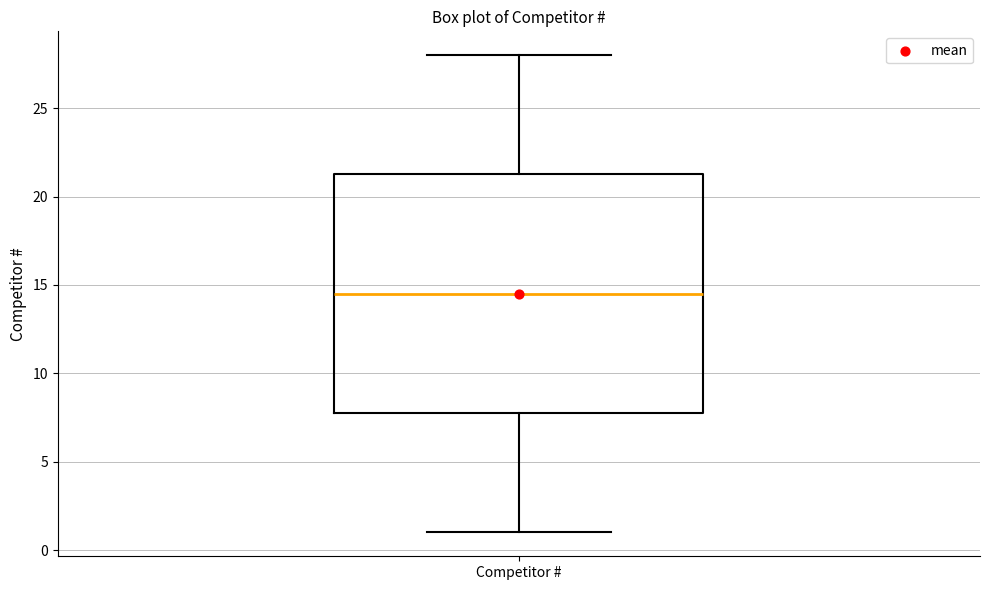

Transcribe this box plot: give where the median line is, the range the box spans, and where the two whiskers end, as read against the y-axis. The values are not printed on the chart, so give them approximately, as read against the axis.

median 14.5, box 8.0 to 21.5, whiskers 1.0 to 28.0